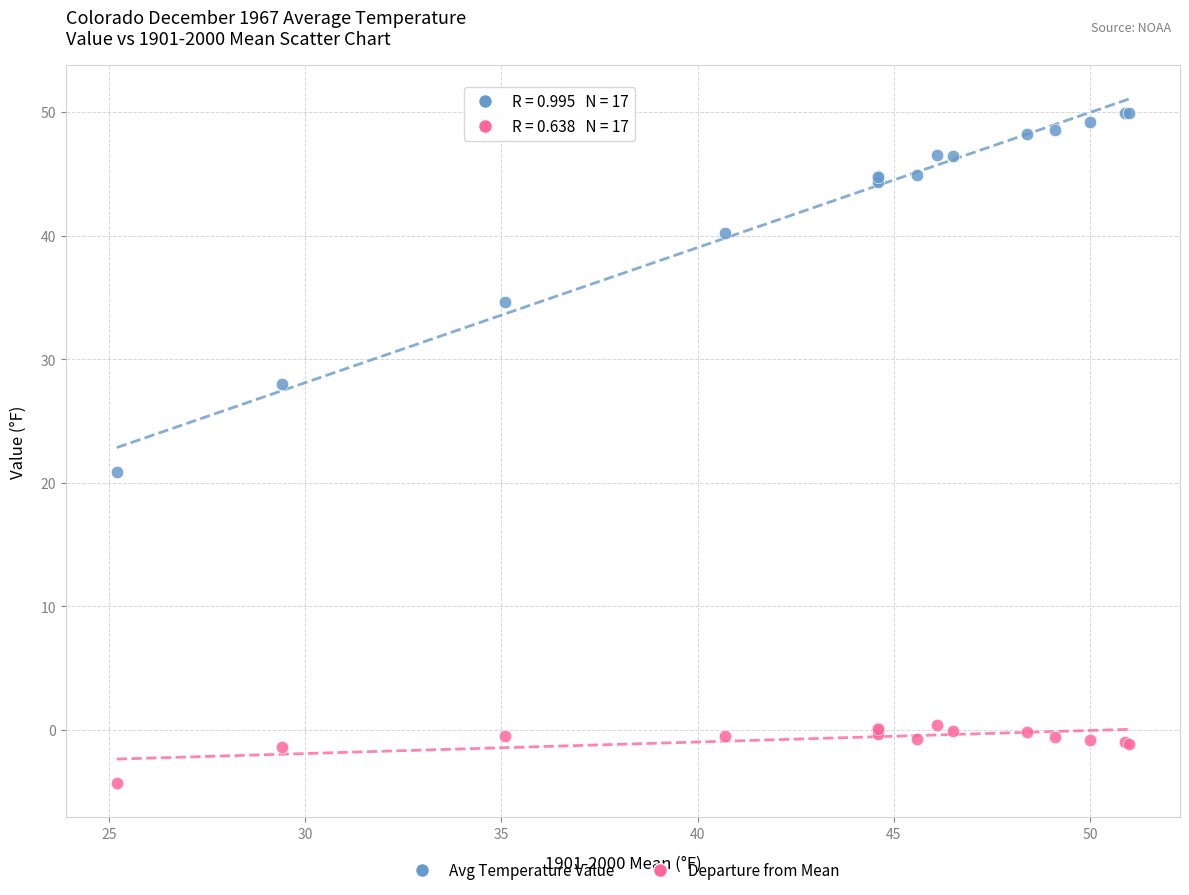

What is the X range (max minus min) for the scatter plot?

25.8